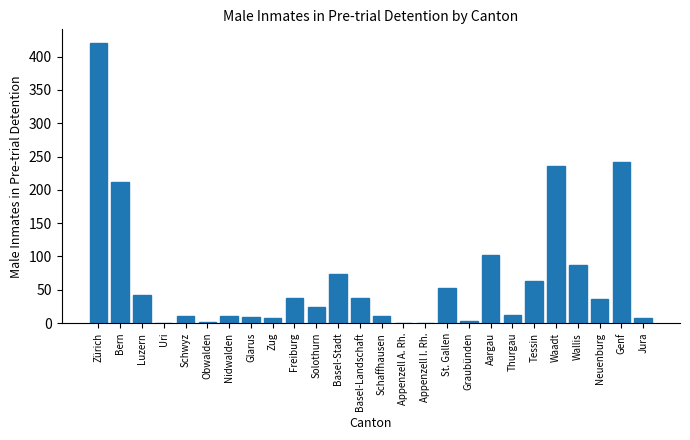

Which label corresponds to the largest value in the chart?

Zürich